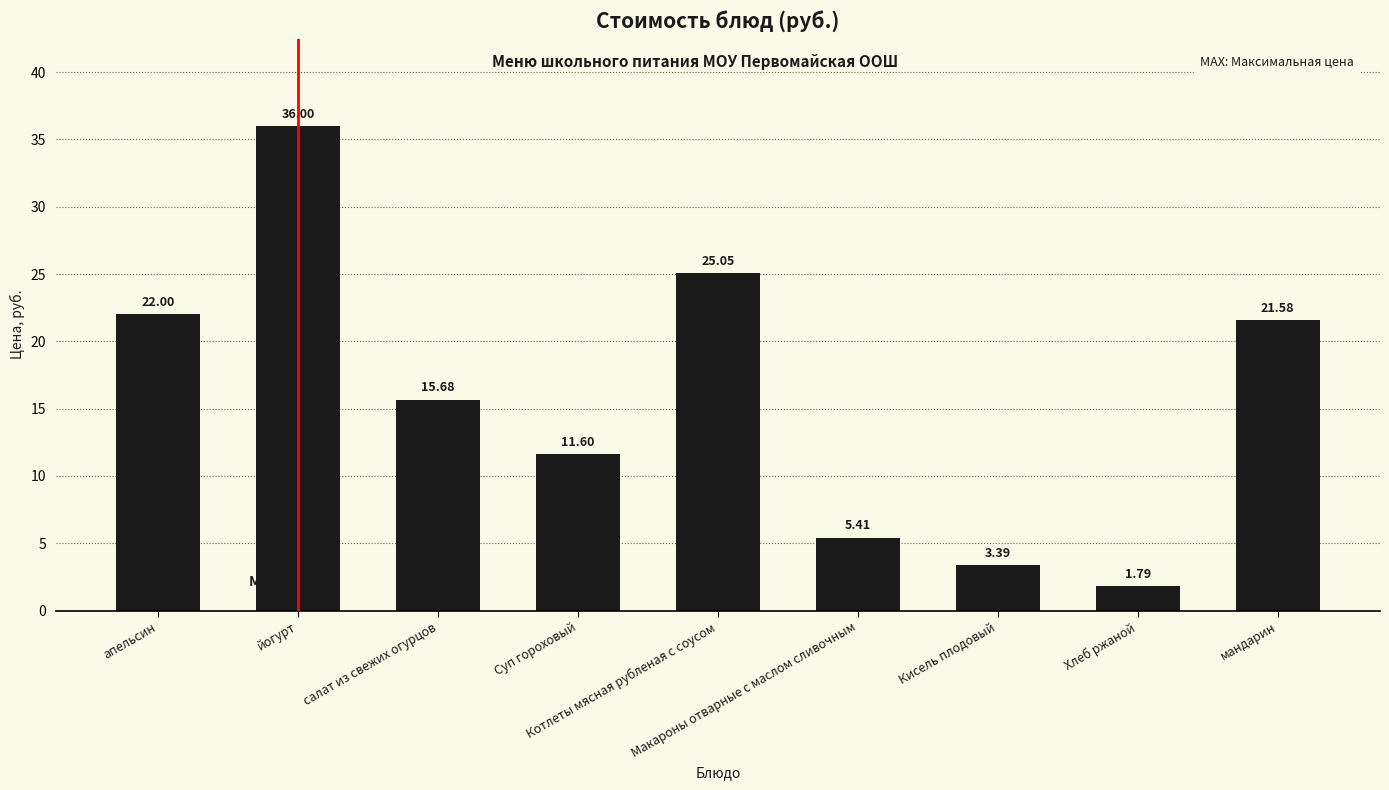

What is the difference between the maximum and second lowest values?

32.6